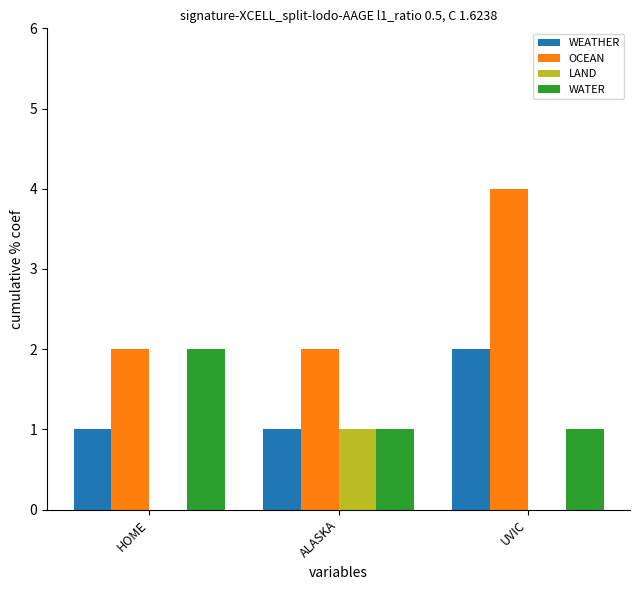

The value of WATER at HOME is 2. True or false?

True